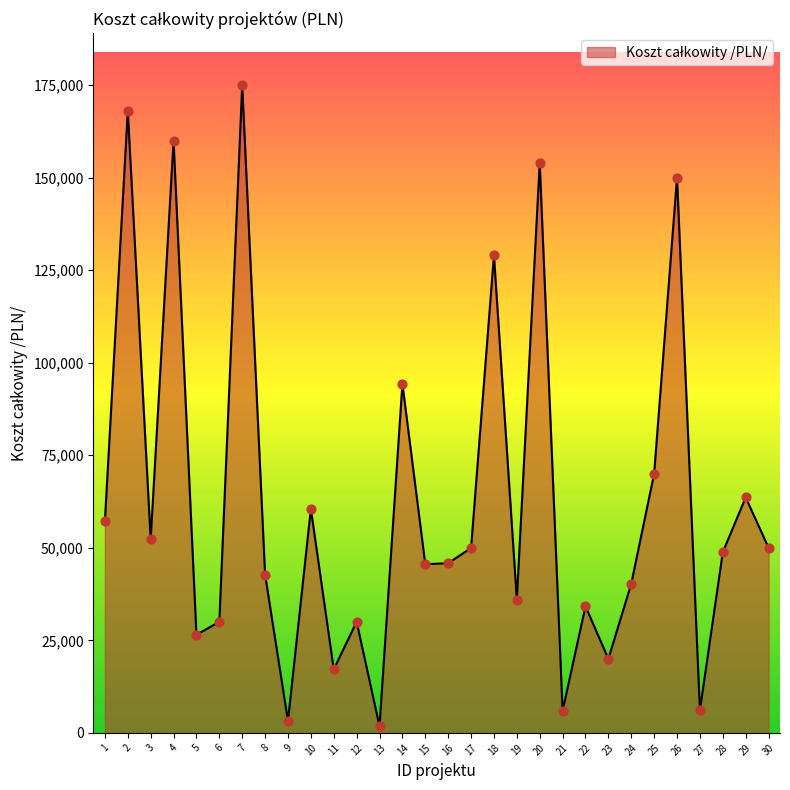

Approximately how many times larger is the value at 18 compared to 22?

3.8